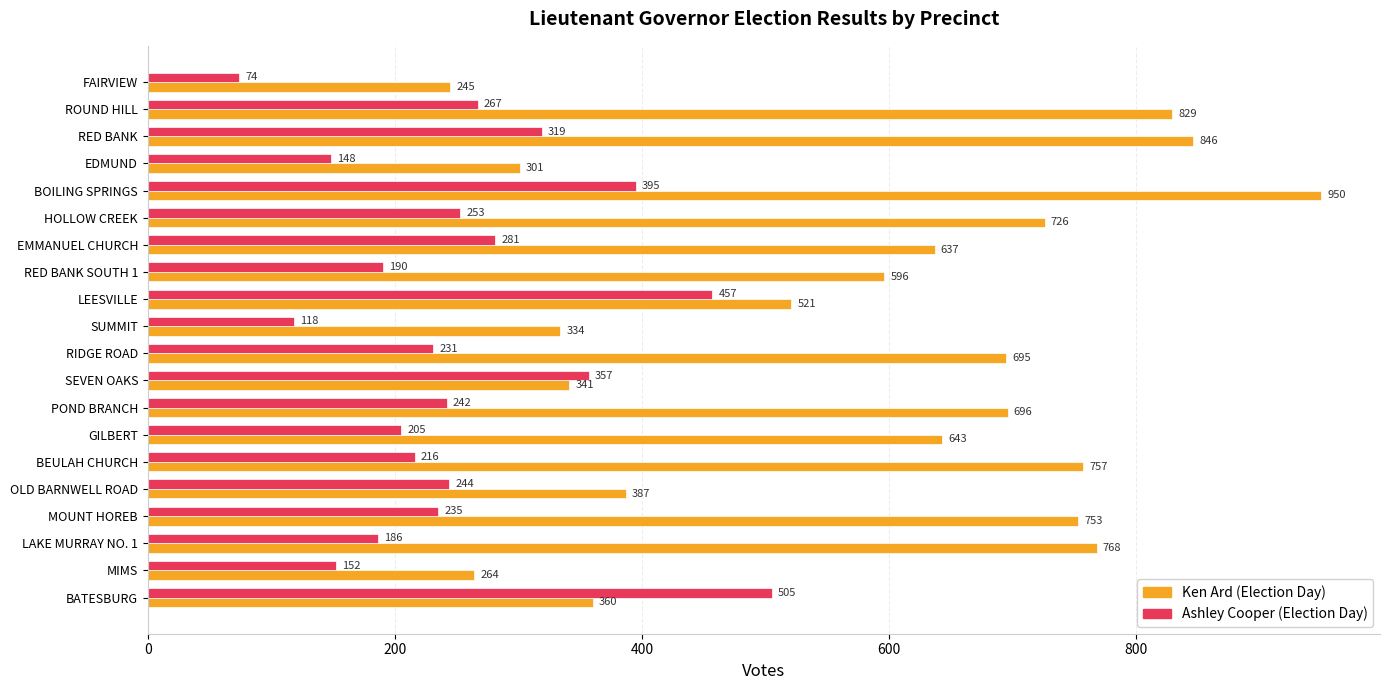

Which series has the largest range (max minus min)?

Ken Ard (Election Day)